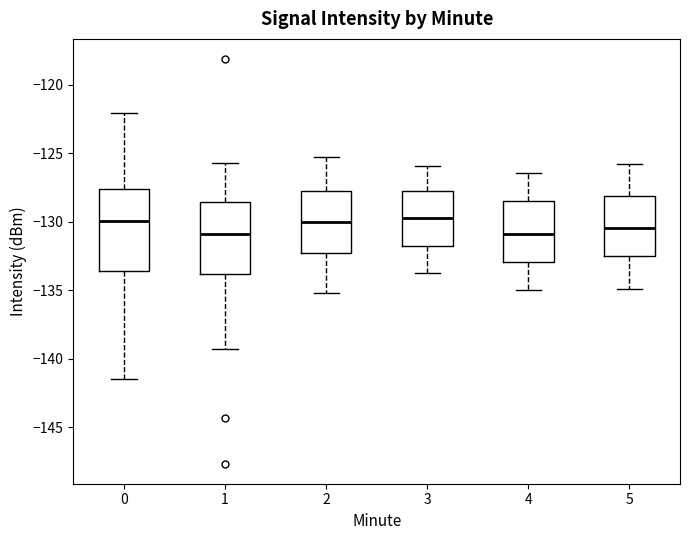

Where is the upper edge of the box at x = 2 on the y-axis? The values are not printed on the chart, so give them approximately, as read against the axis.

-127.5